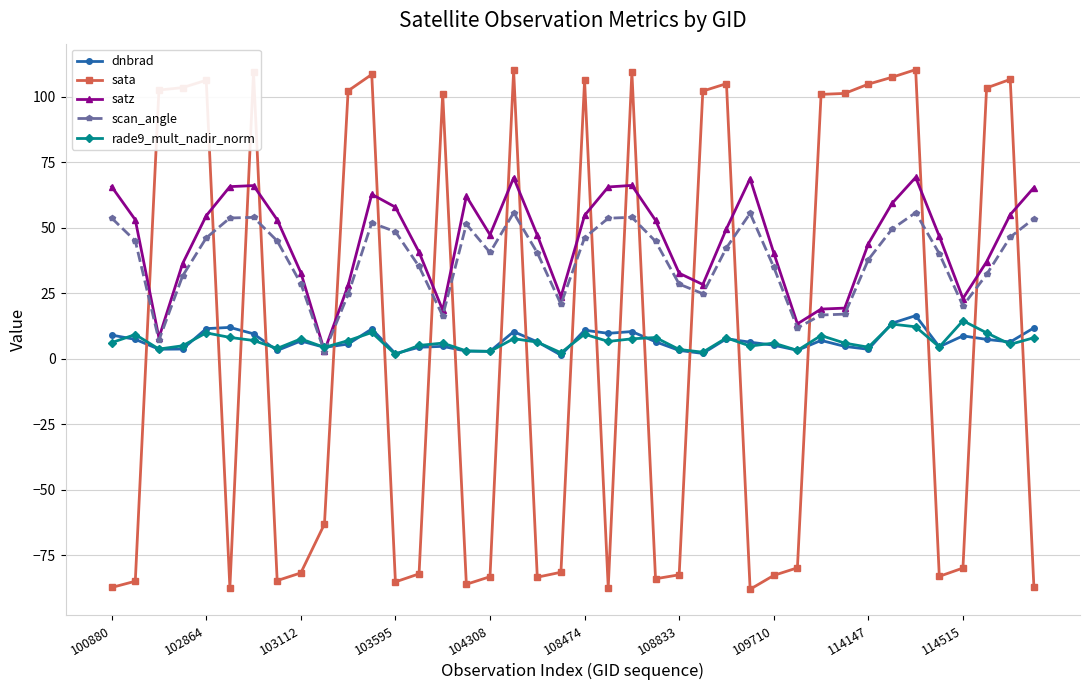

After their last crossing, which series has the higher values: rade9_mult_nadir_norm or dnbrad?

dnbrad